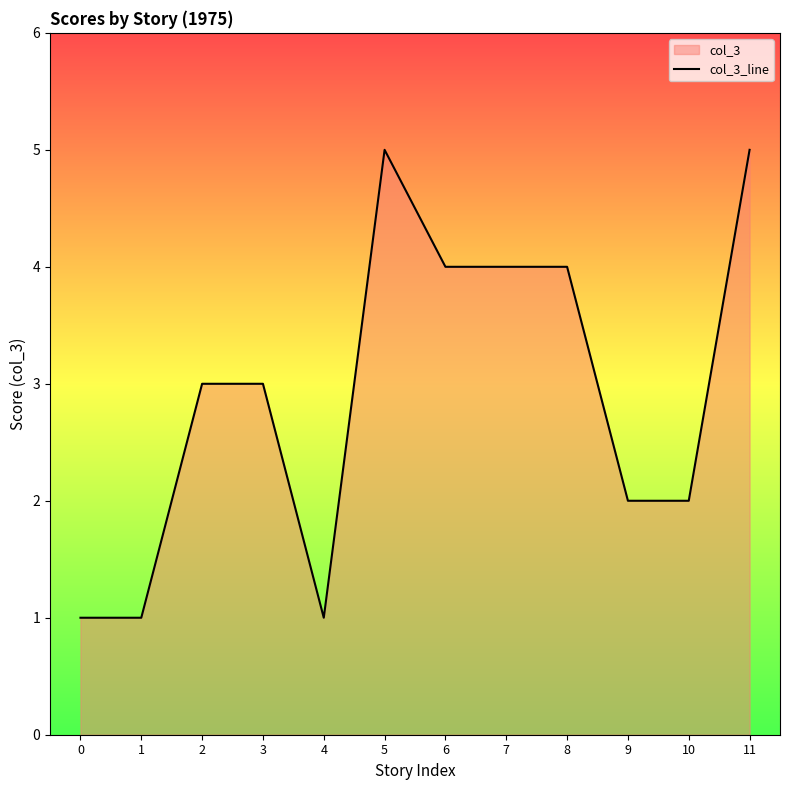

Count the number of categories in the chart.

12